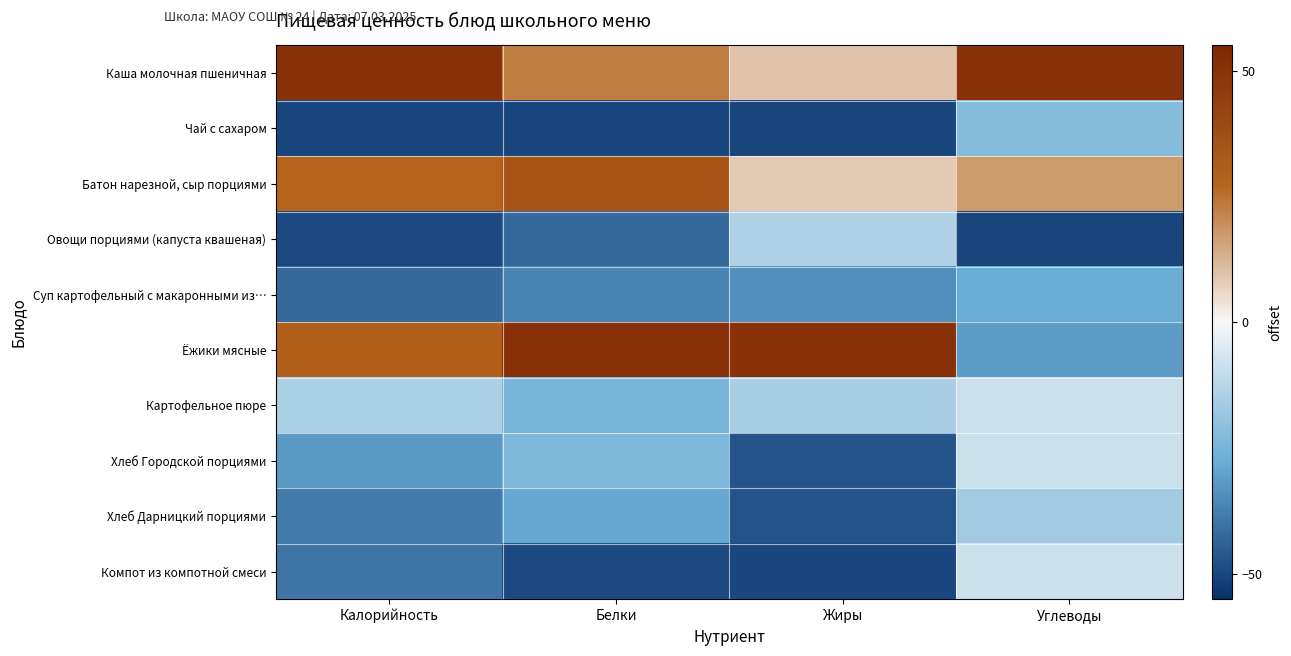

List the series in order of their peak value, highest first.

Каша молочная пшеничная, Ёжики мясные, Батон нарезной, сыр порциями, Компот из компотной смеси, Картофельное пюре, Хлеб Городской порциями, Овощи порциями (капуста квашеная), Хлеб Дарницкий порциями, Чай с сахаром, Суп картофельный с макаронными из…